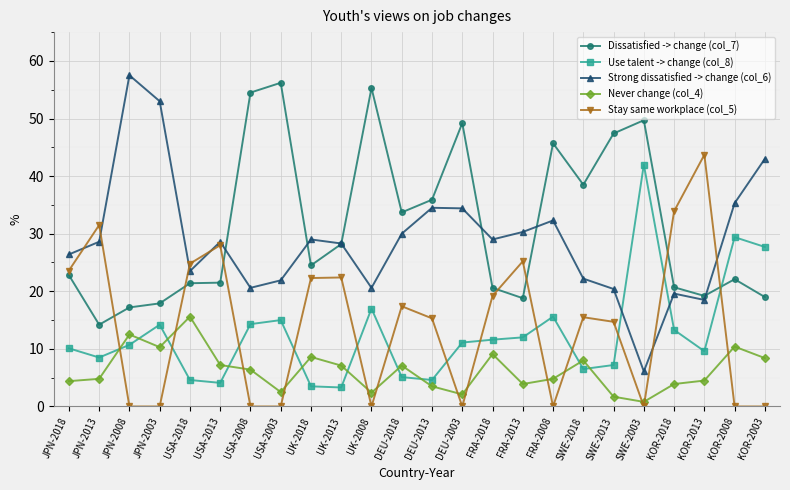

The value of Dissatisfied -> change (col_7) at DEU-2013 is 61.8. True or false?

False